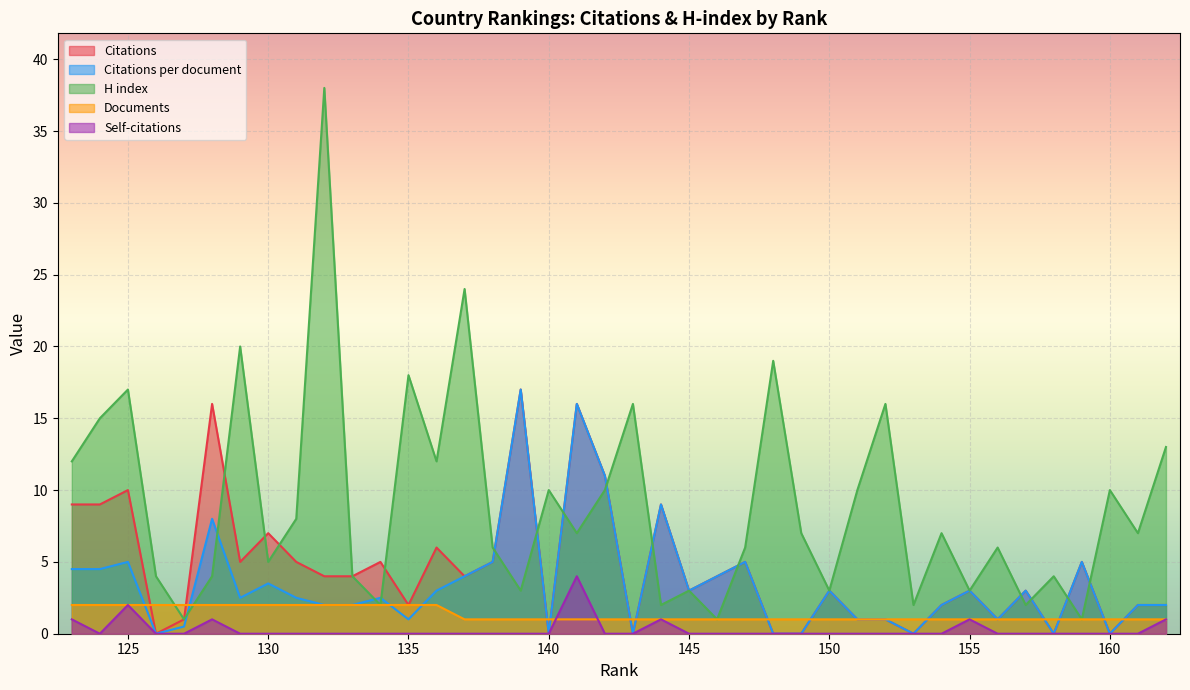

What value does the Documents series have at 132?

2.0